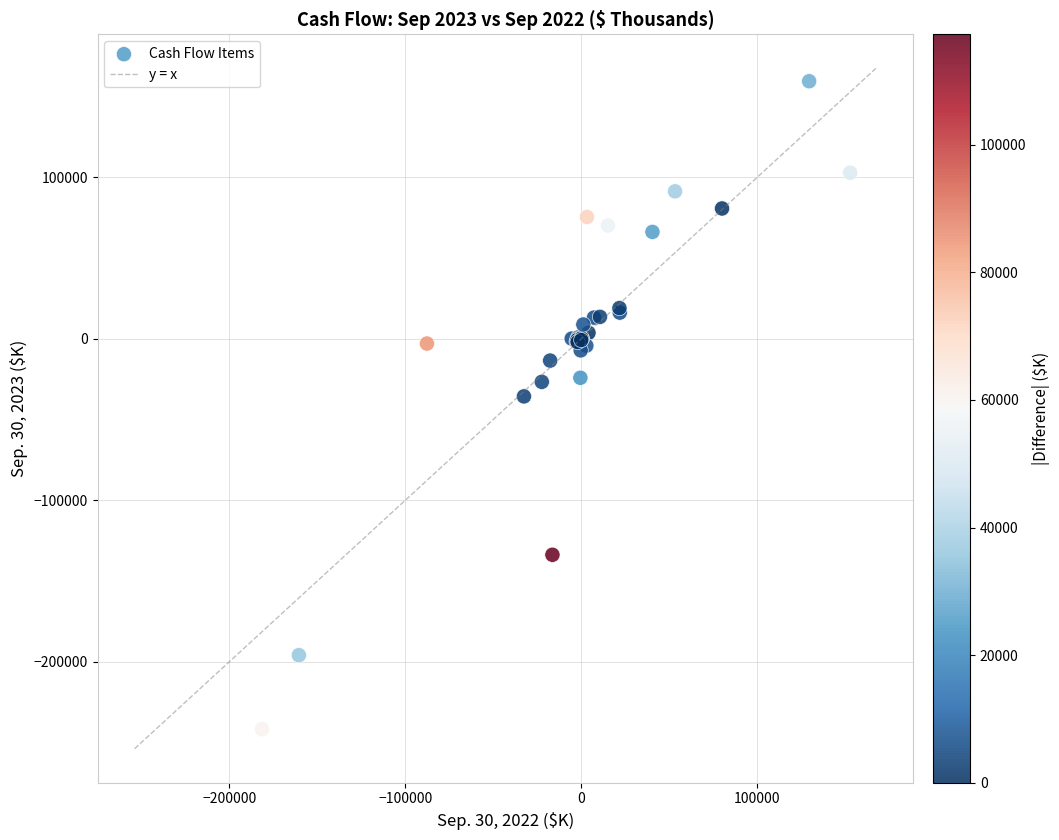

What Y value in the scatter plot is closest to -41219?

-35762